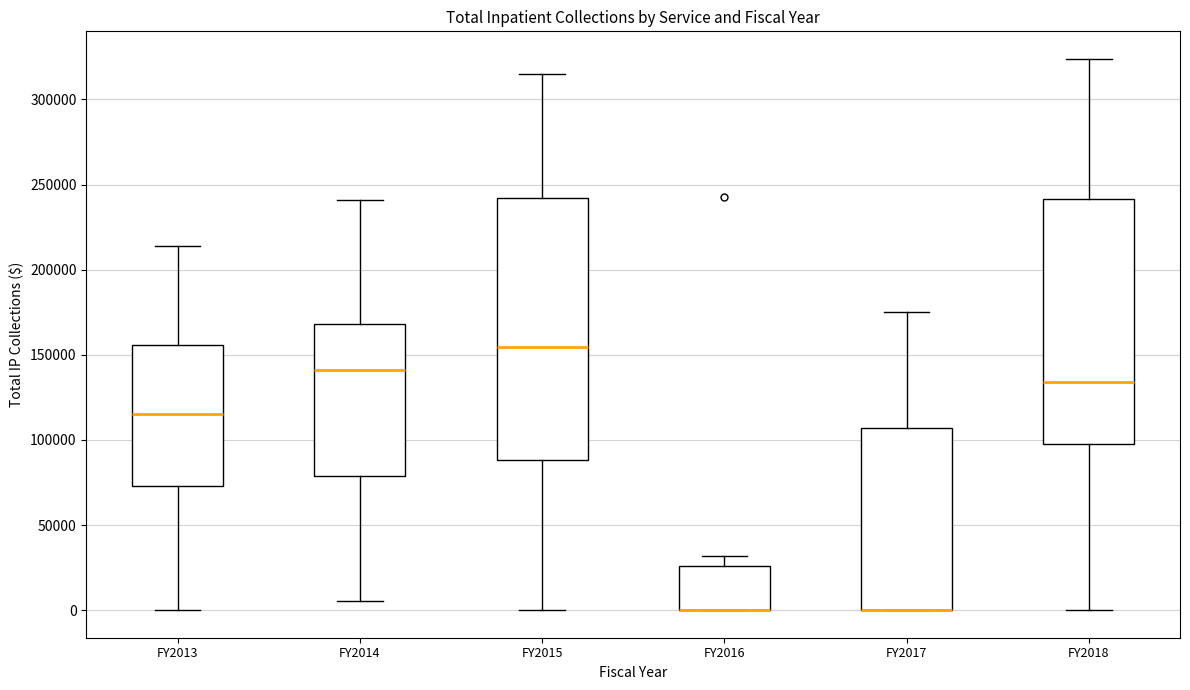

Which box is the tallest, from its lower edge to its upper edge?

FY2015